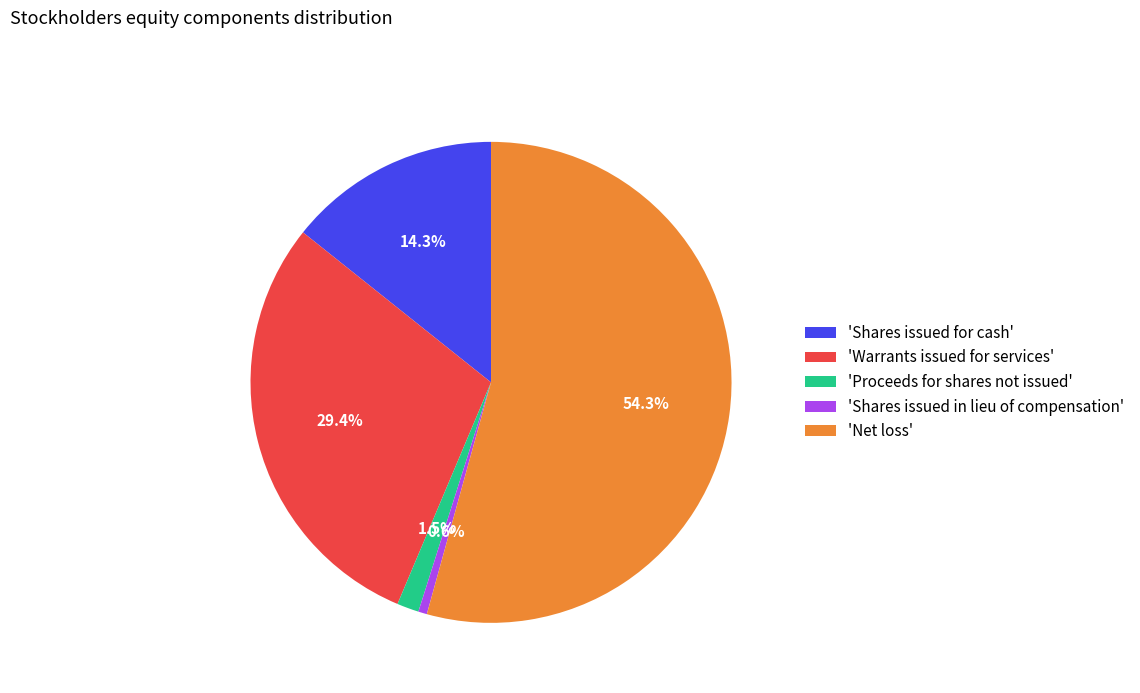

What portion of the pie excludes 'Shares issued for cash'?

85.7%